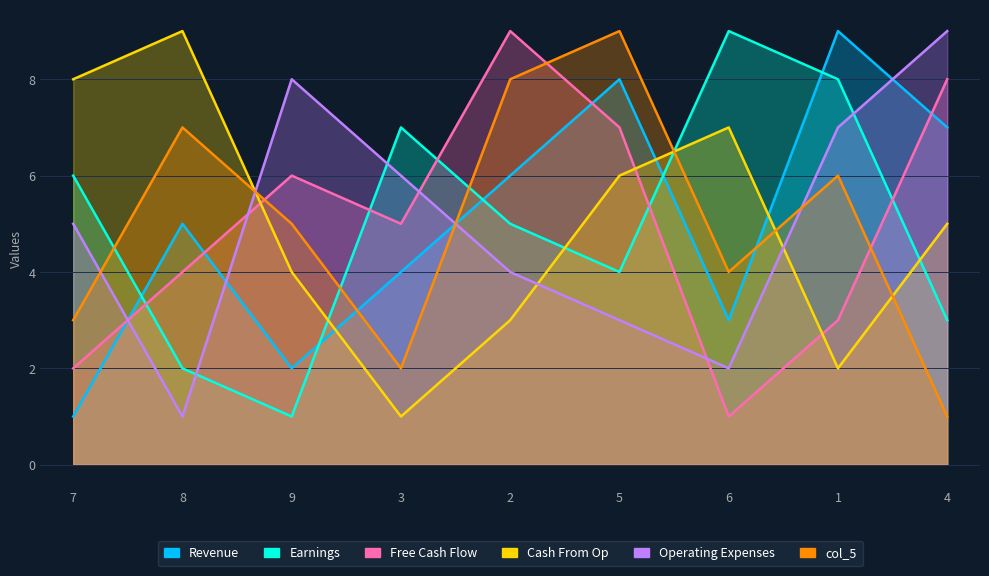

How many interior local valleys does the col_6 series have?

2